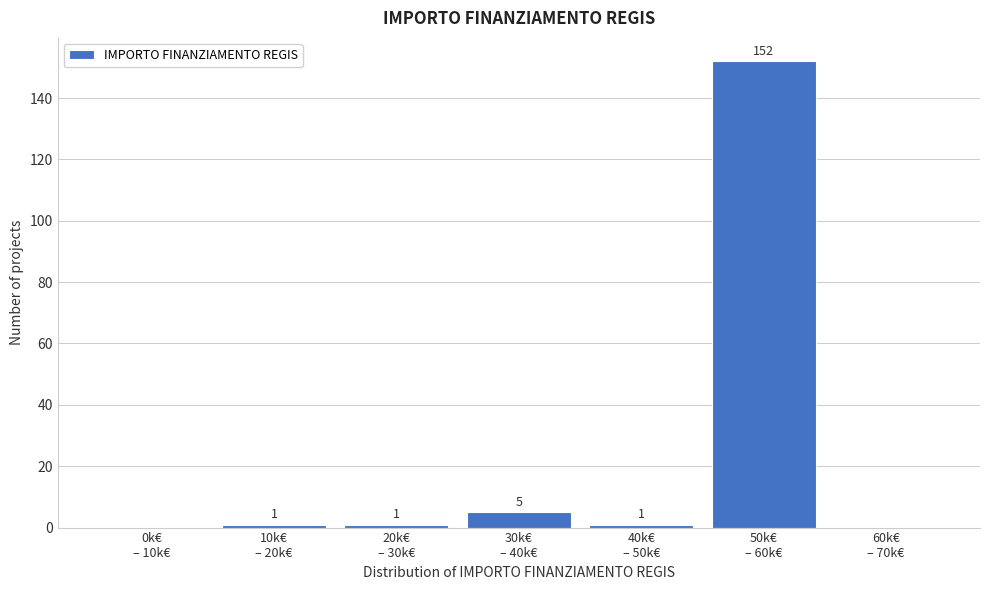

What is the maximum value shown in the chart?

152